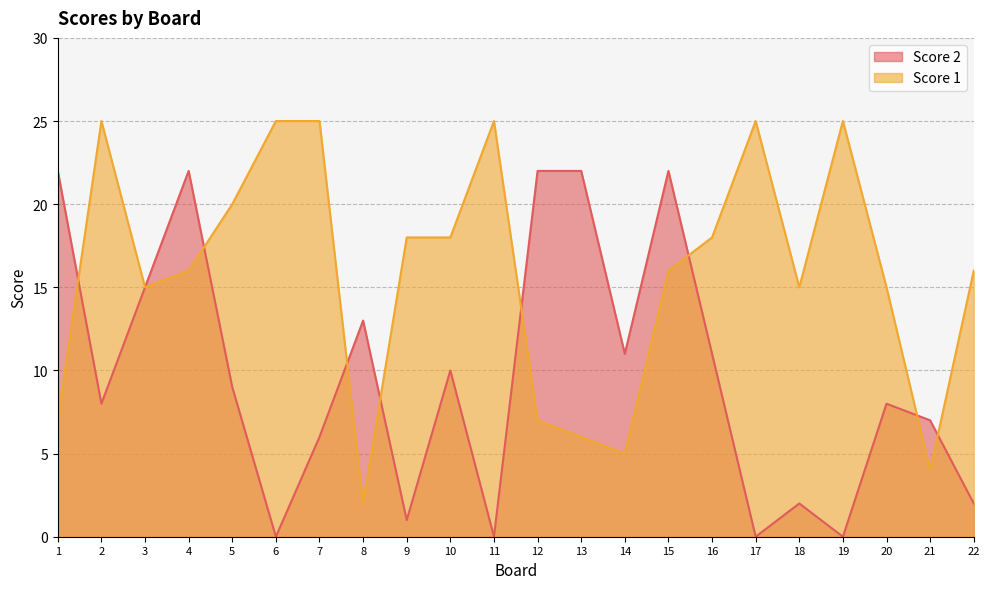

What is the value of the Score 1 point at the 15th from the left?

16